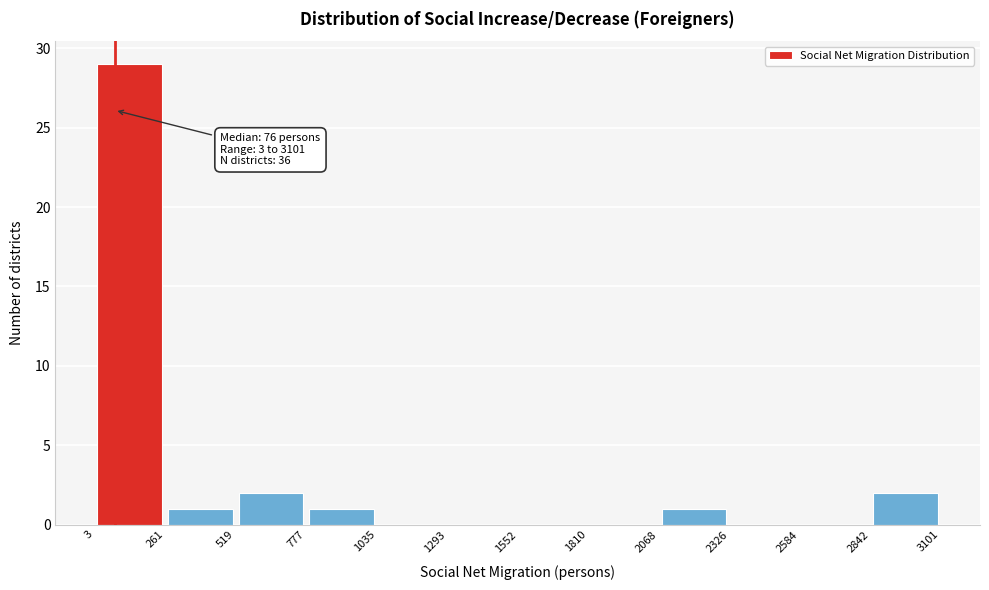

Over which range of the x-axis is the bar tallest?

3 to 261